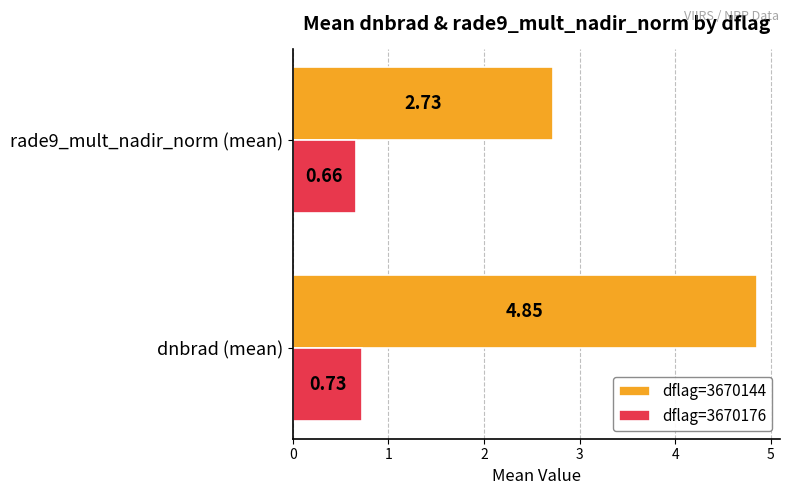

What is the difference between the highest and lowest values at dnbrad (mean)?

4.1